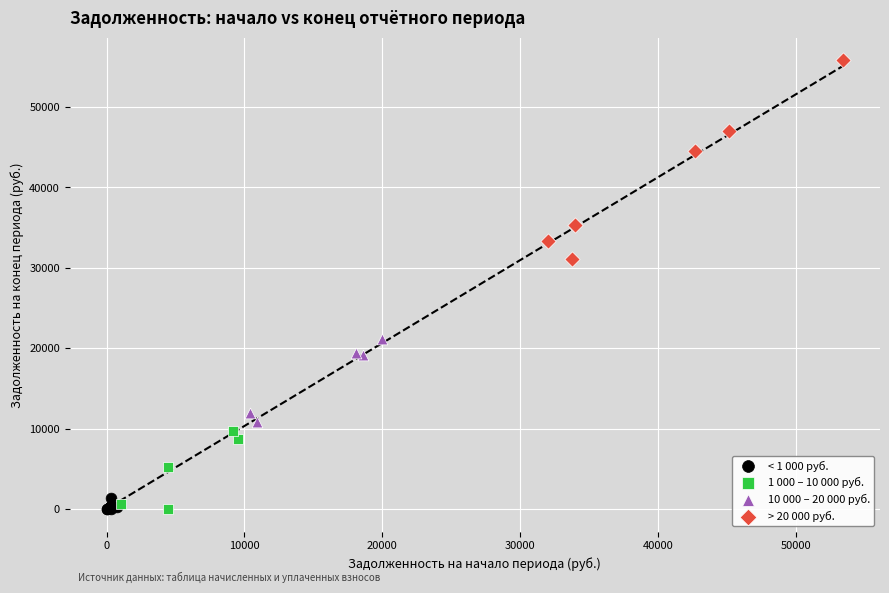

Which series has the largest Y range (max minus min)?

> 20 000 руб.